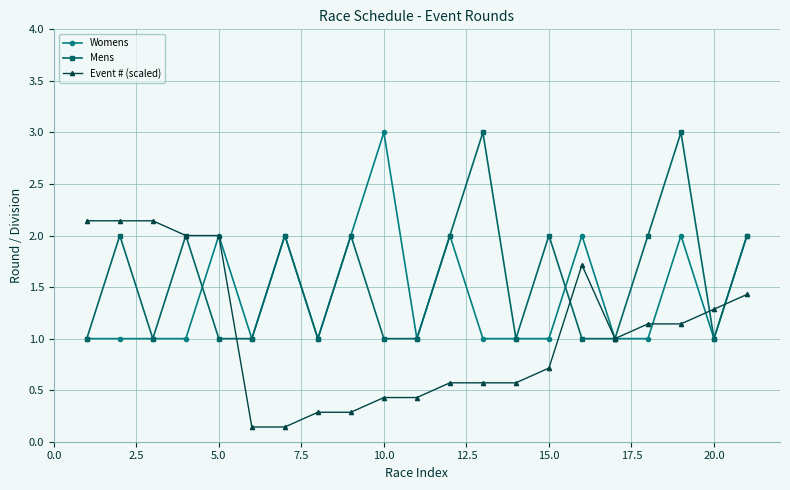

List the series in order of their overall mean, highest first.

Mens, Womens, Event # (scaled)